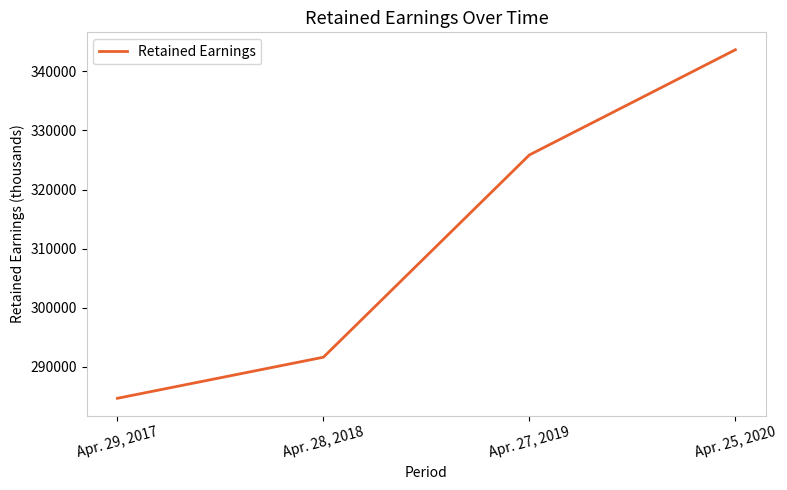

At which label is the value closest to 314165?

Apr. 27, 2019